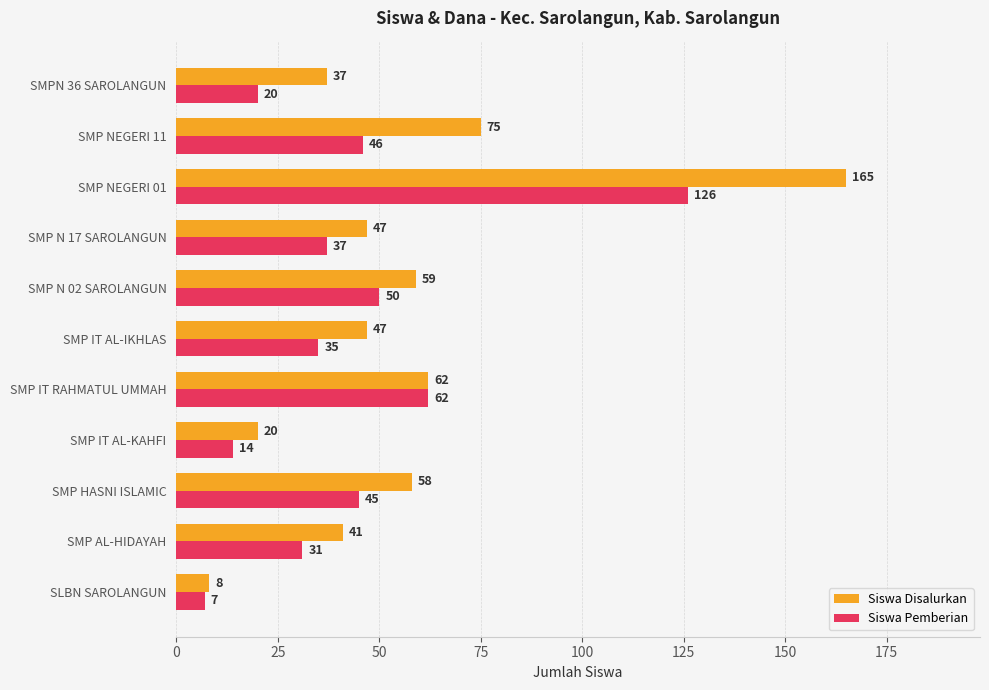

At which category is the sum across all series the highest?

SMP NEGERI 01